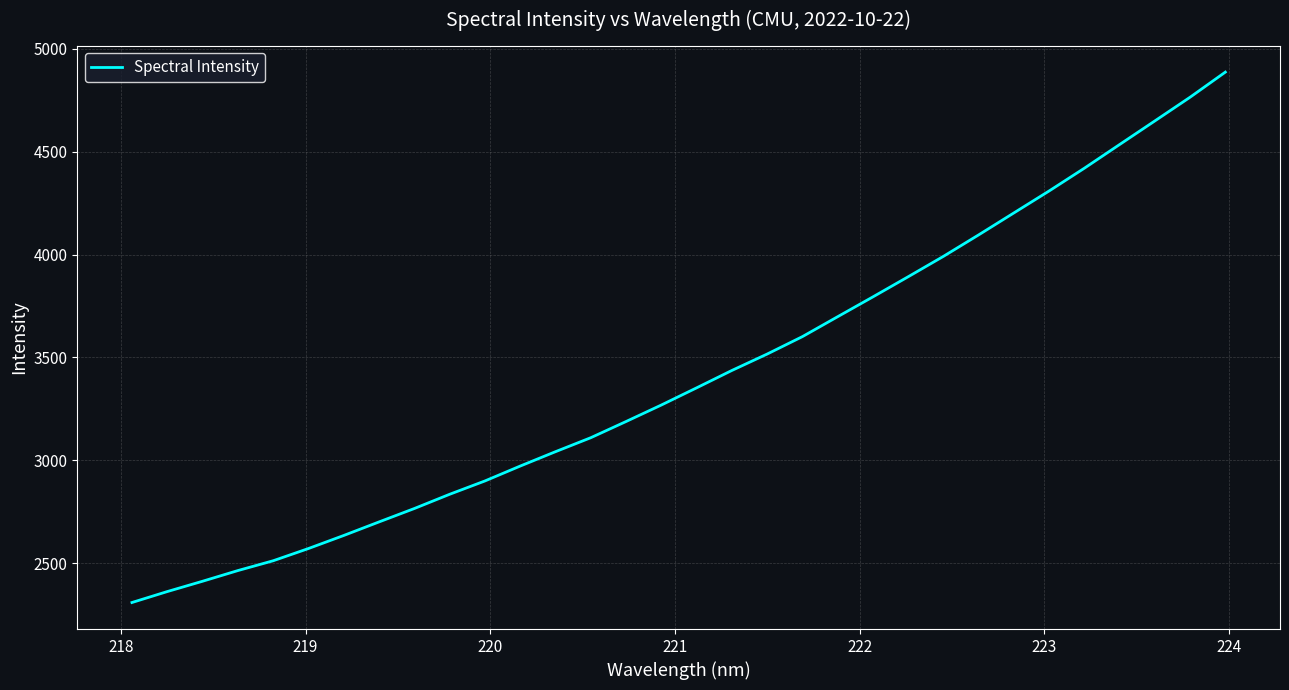

Does the chart display data point markers on the line(s)?

No